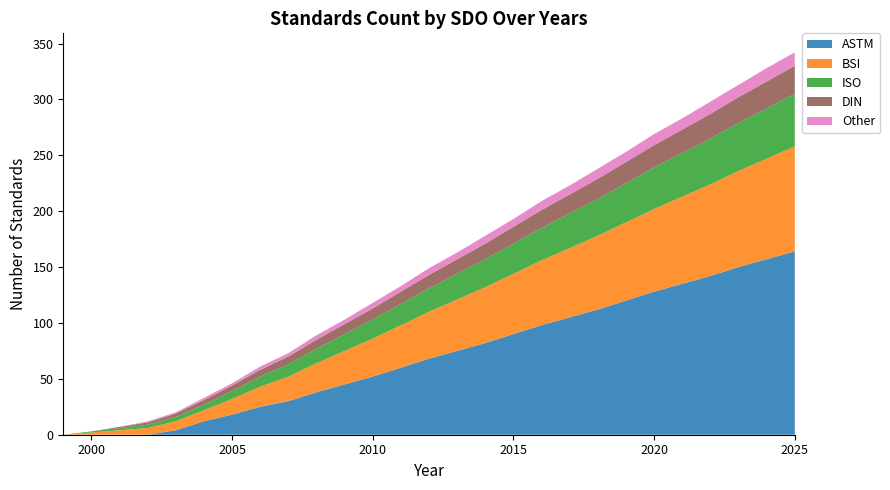

What is the average value of the DIN series?

12